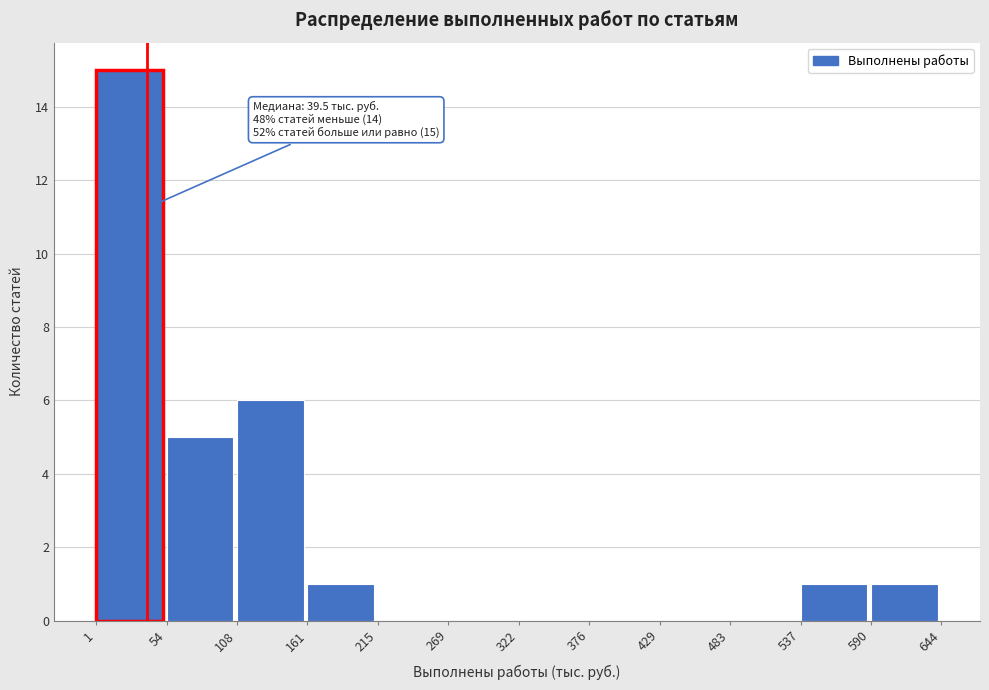

Which range on the x-axis has the tallest bar?

1 to 54